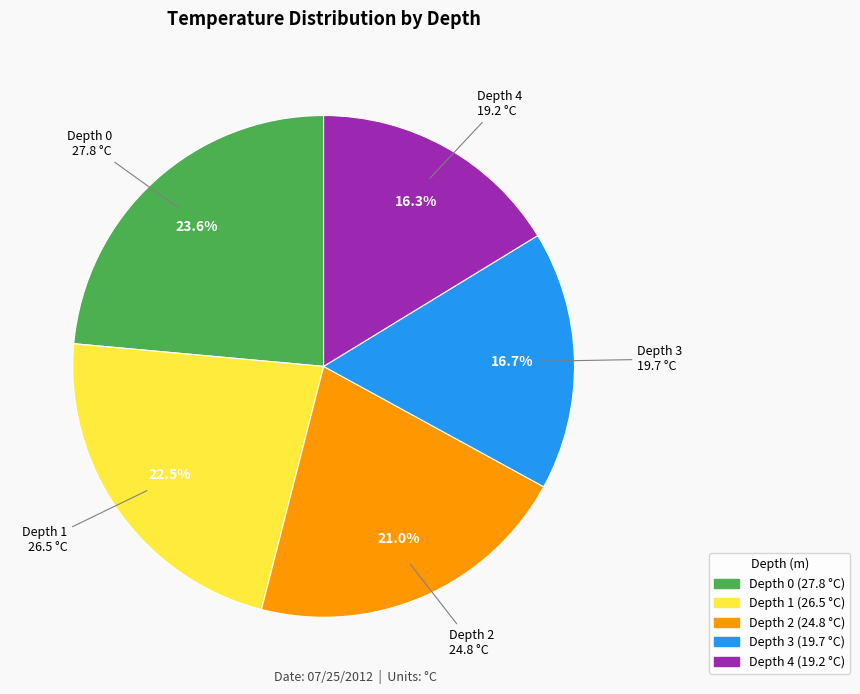

Count the number of slices in the pie.

5